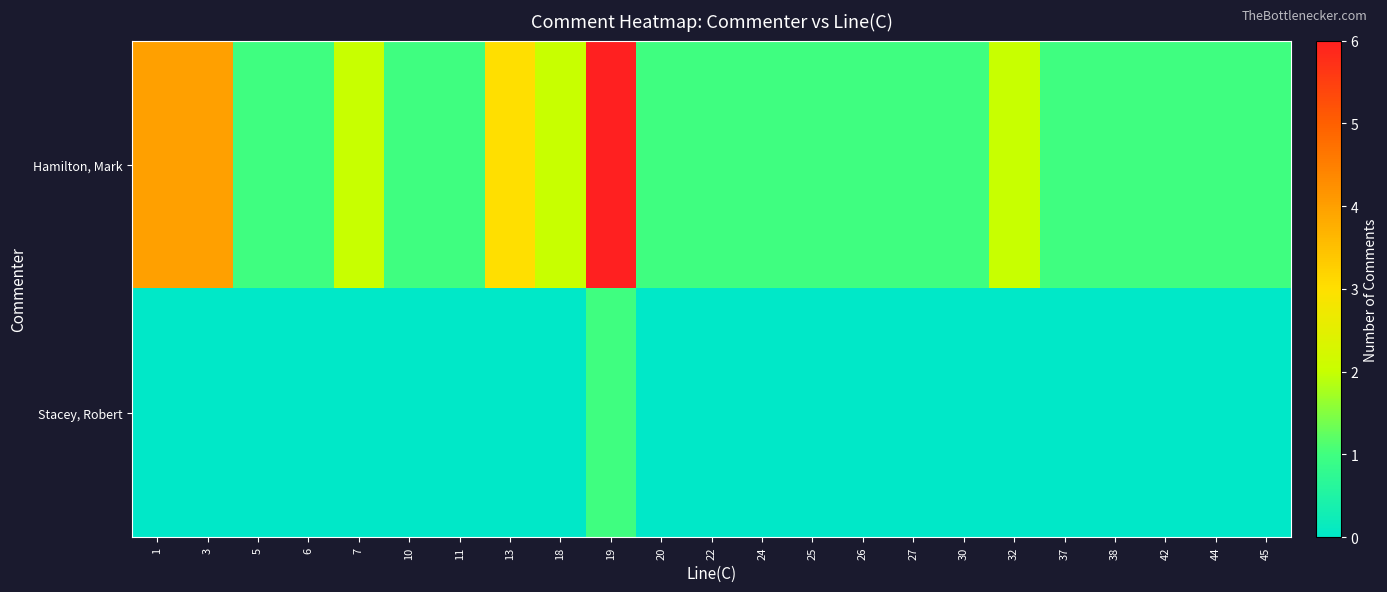

Rank the series by their maximum value, from highest to lowest.

row_0, row_1